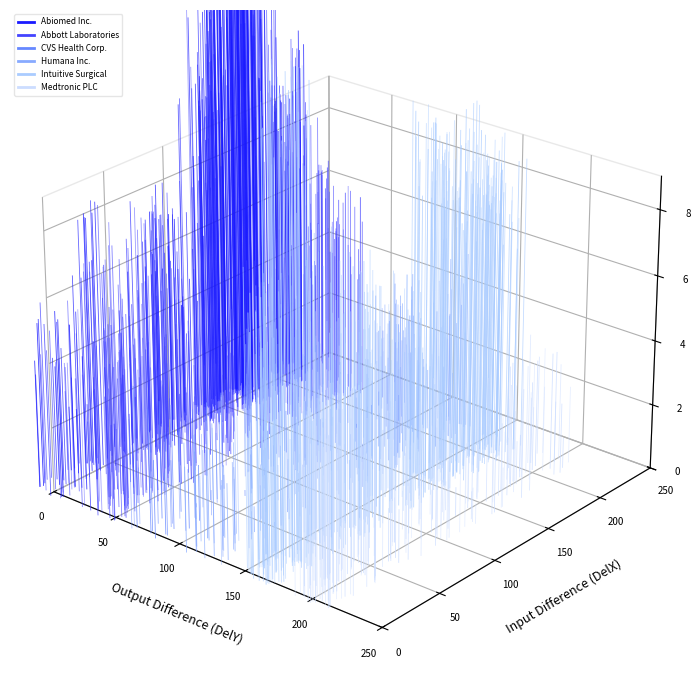

Does the chart display data point markers on the line(s)?

No